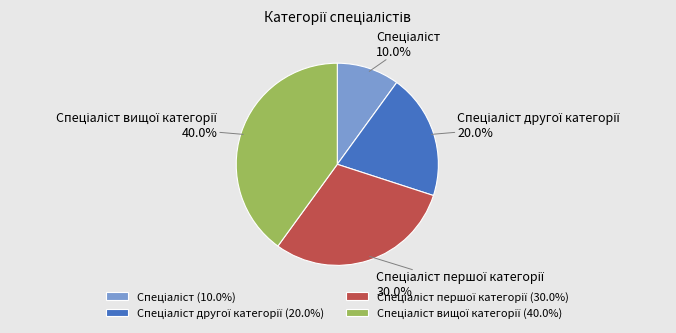

How many segments does this pie chart have?

4